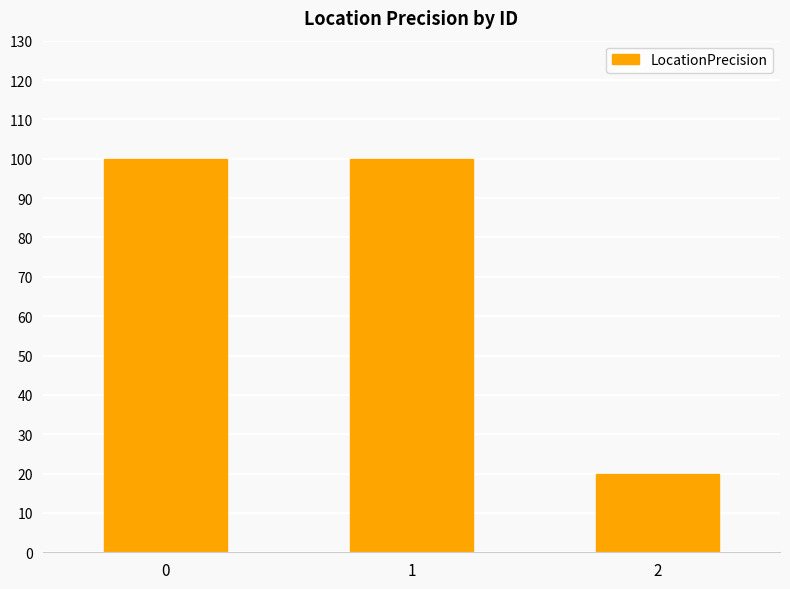

What is the approximate value at 2, to the nearest 10?

20